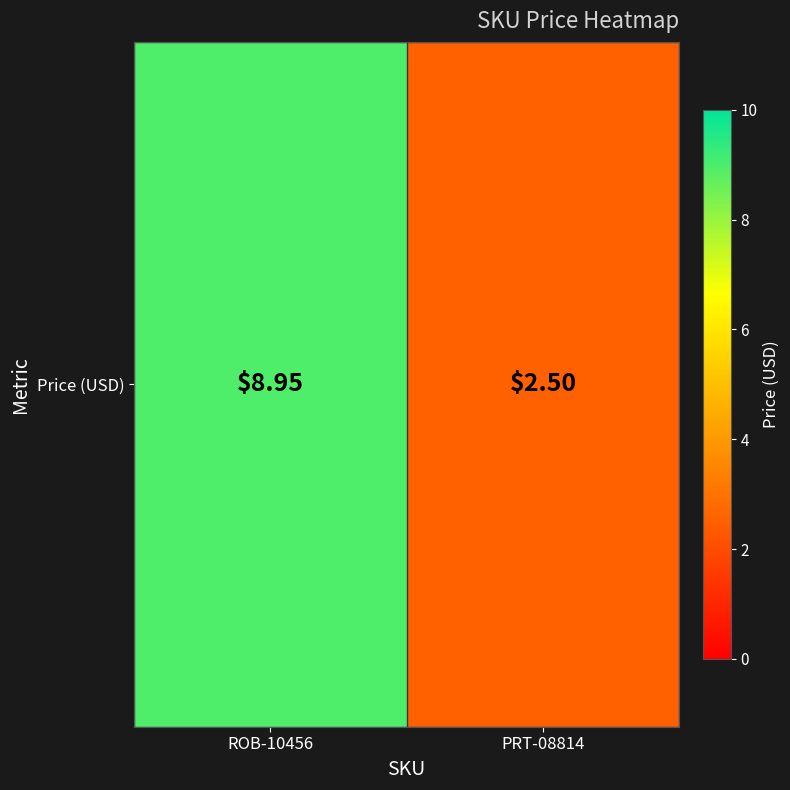

What is the smallest value displayed?

2.5